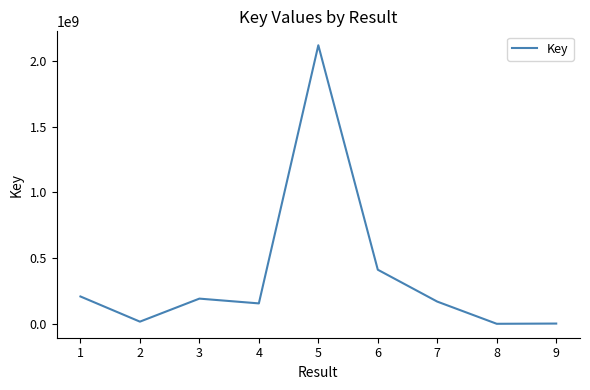

What is the maximum value shown in the chart?

2118438994